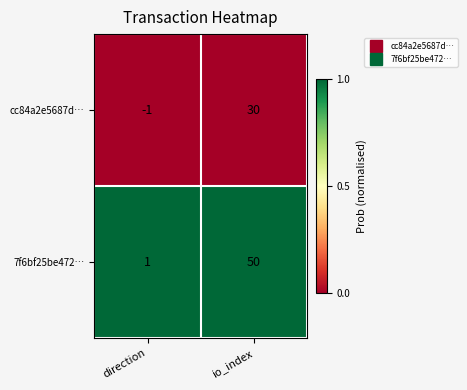

Count the number of data series in this chart.

2